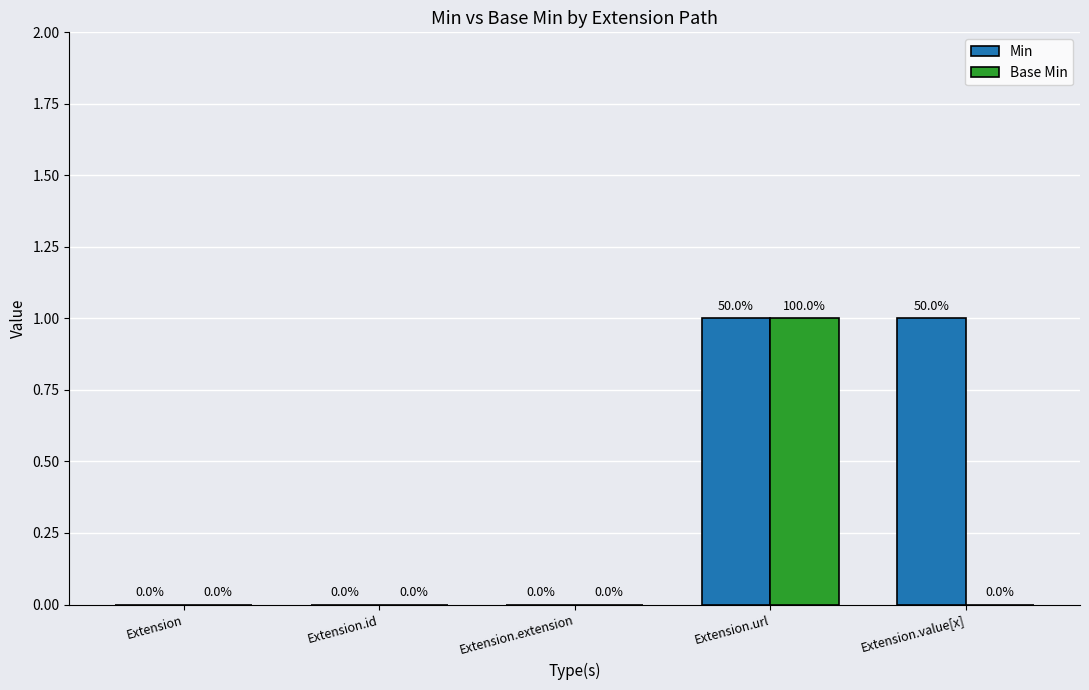

Which series has the largest total across all categories?

Min